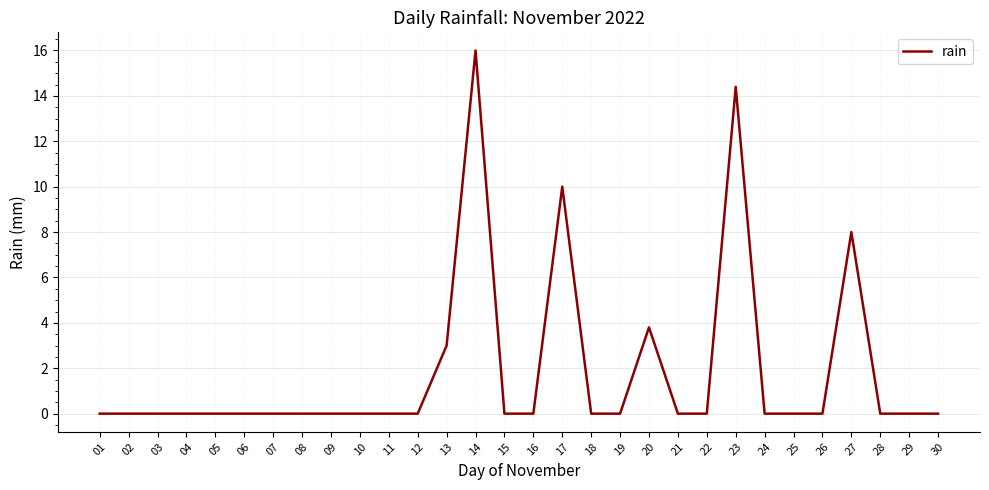

Reading right to left, list all the values displayed in this chart.

30=0.0	29=0.0	28=0.0	27=8.0	26=0.0	25=0.0	24=0.0	23=14.4	22=0.0	21=0.0	20=3.8	19=0.0	18=0.0	17=10.0	16=0.0	15=0.0	14=16.0	13=3.0	12=0.0	11=0.0	10=0.0	09=0.0	08=0.0	07=0.0	06=0.0	05=0.0	04=0.0	03=0.0	02=0.0	01=0.0